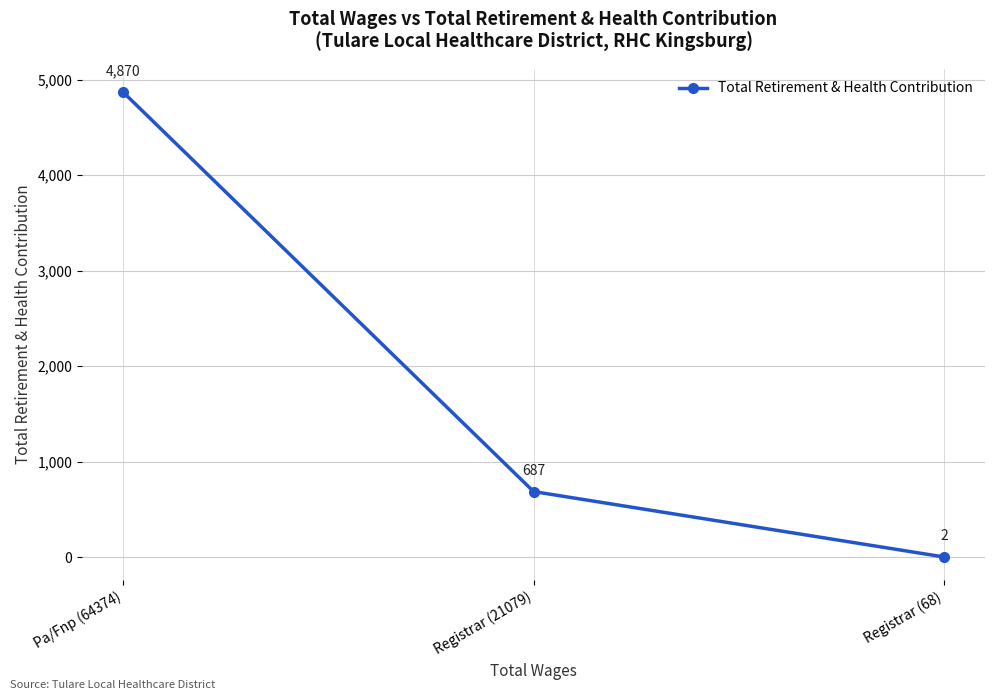

Rank the categories by value from lowest to highest.

Registrar (68), Registrar (21079), Pa/Fnp (64374)